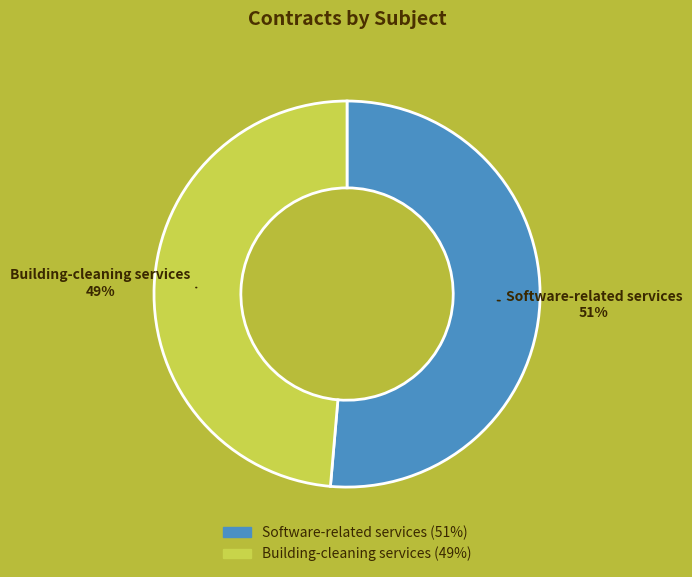

Between Software-related services and Building-cleaning services, which is larger?

Software-related services